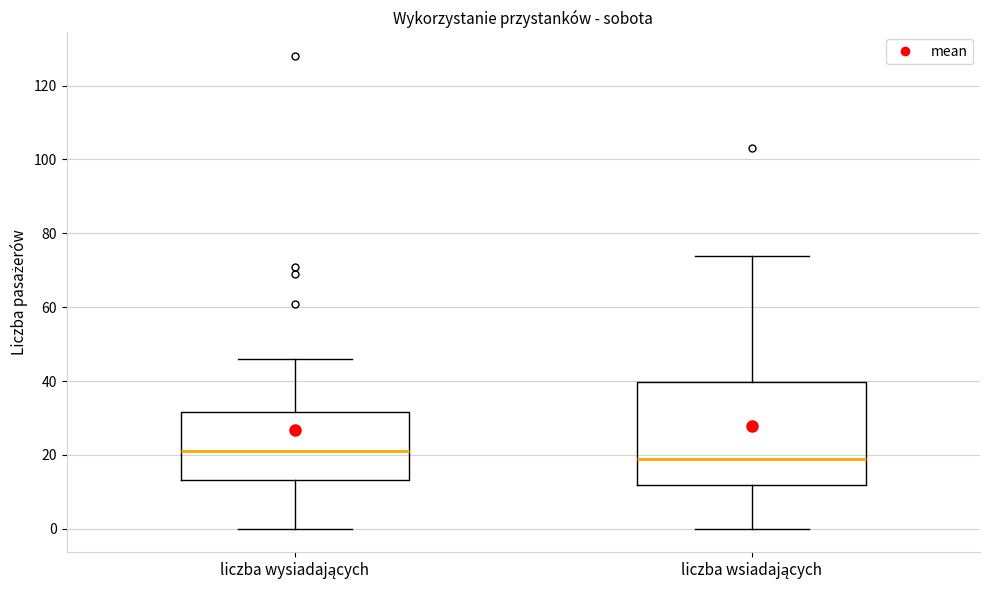

Reading left to right, transcribe this box plot: for each box, give where its median line is, the range the box spans, and where its two whiskers end, as read against the y-axis. The values are not printed on the chart, so give them approximately, as read against the axis.

liczba wysiadających: median 22, box 14 to 32, whiskers 0 to 46
liczba wsiadających: median 20, box 12 to 40, whiskers 0 to 74